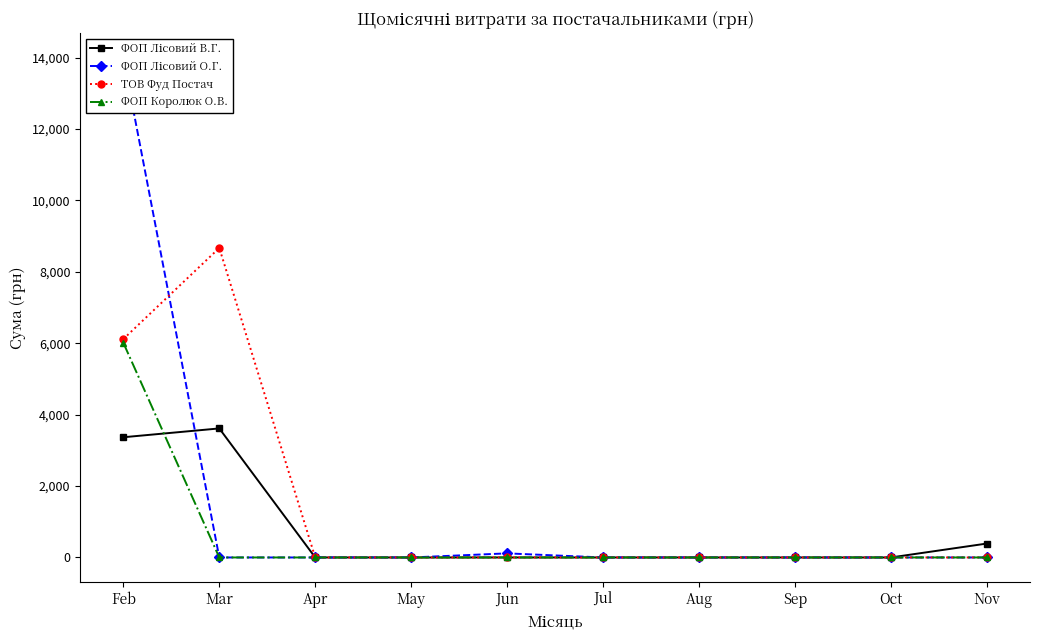

Is this an area chart (filled region under the line)?

No